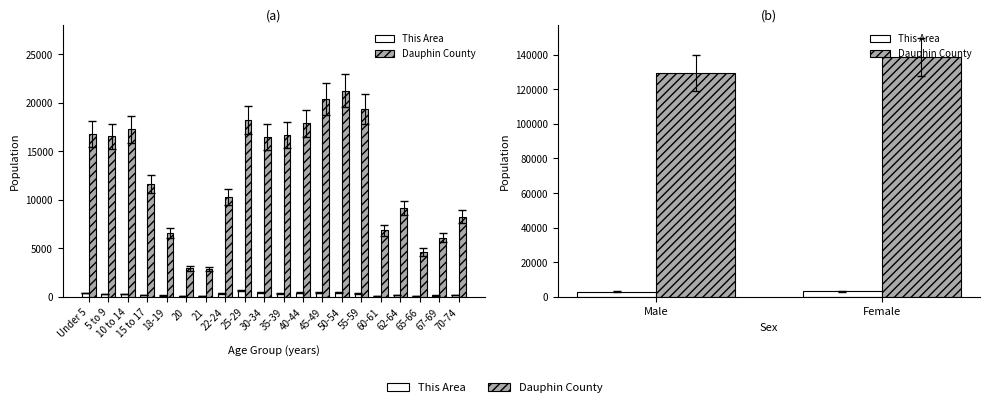

How many Dauphin County values are between 129619 and 138481?

2